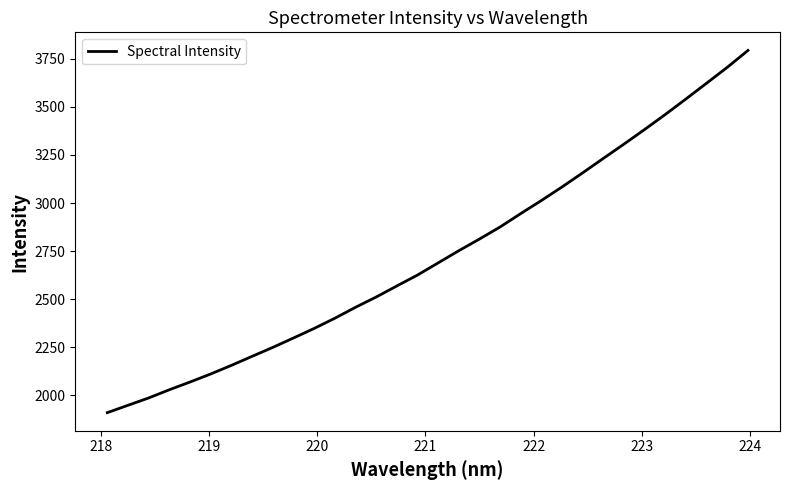

What is the minimum value shown in the chart?

1909.0